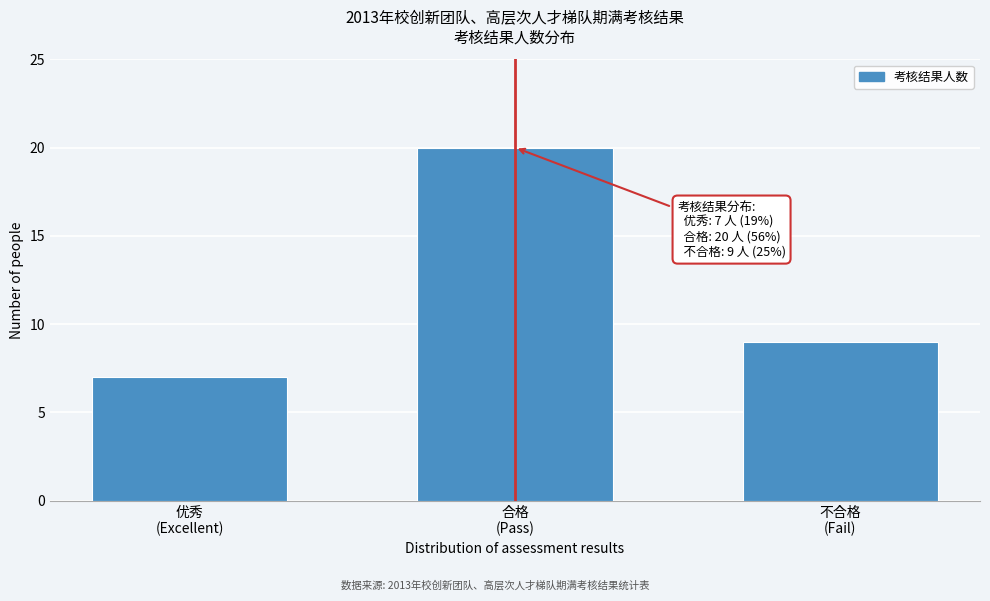

Reading right to left, what are all the values shown in this chart?

9	20	7